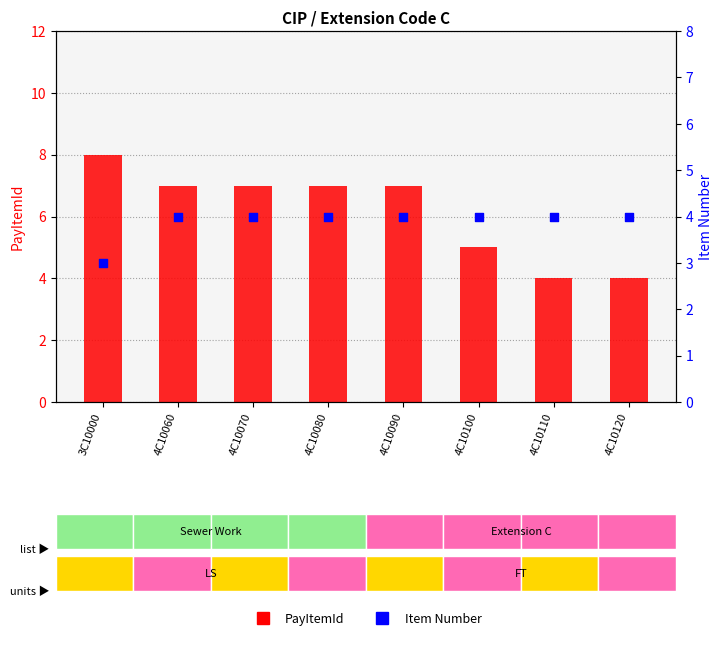

Is the value of PayItemId at 4C10100 greater than the value of Item Number at 4C10090?

Yes